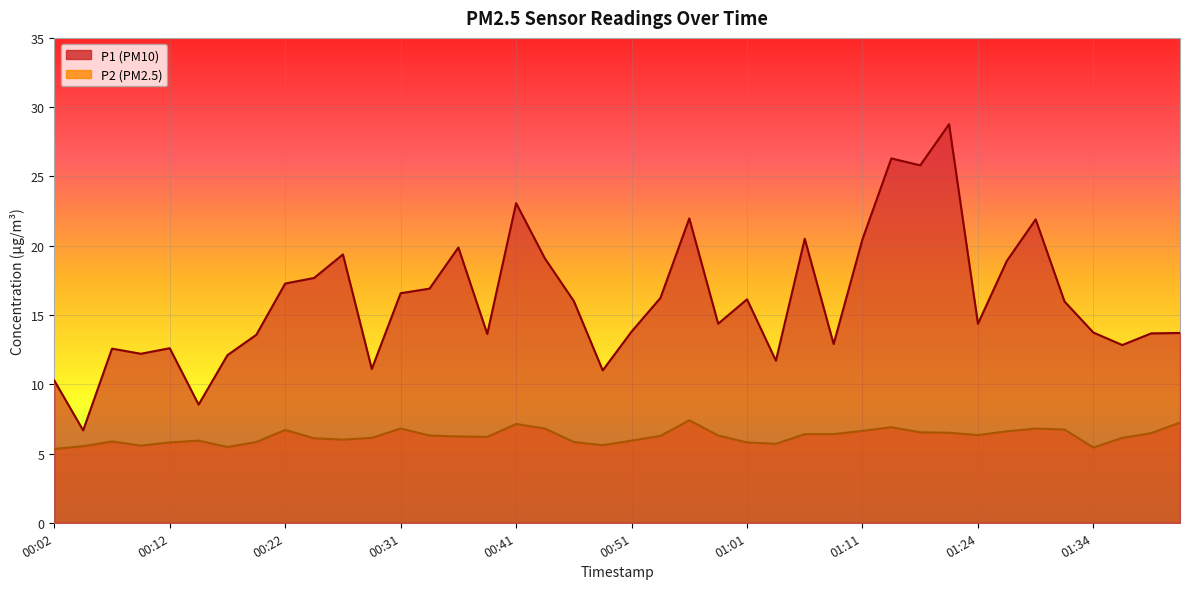

How many values in the P1 series exceed 15?

20